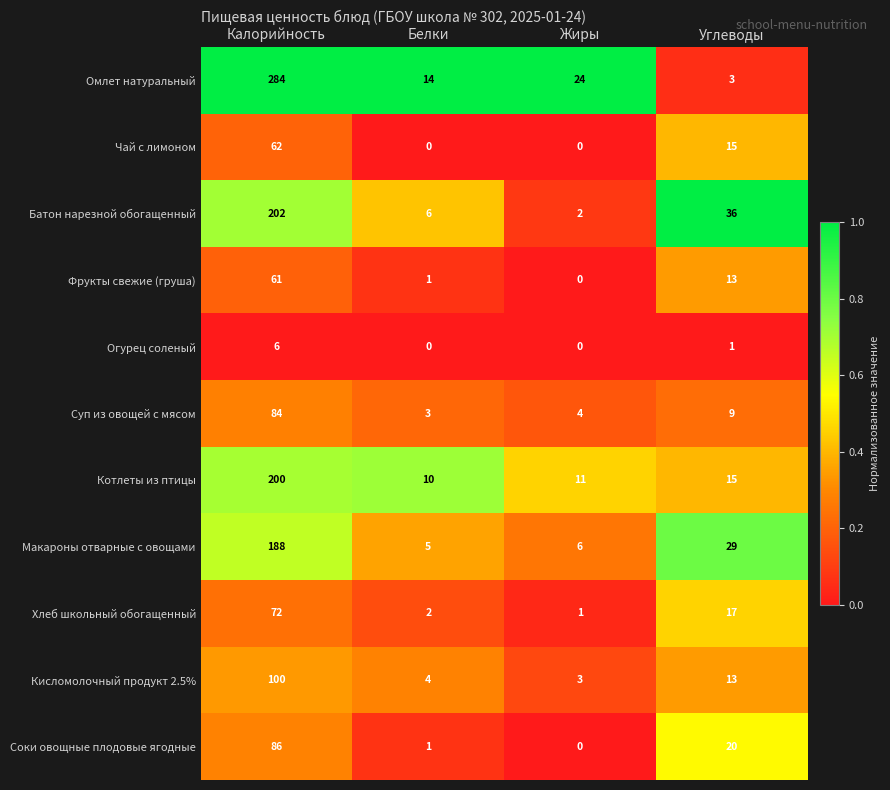

What is the highest value of the Макароны отварные с овощами series?

188